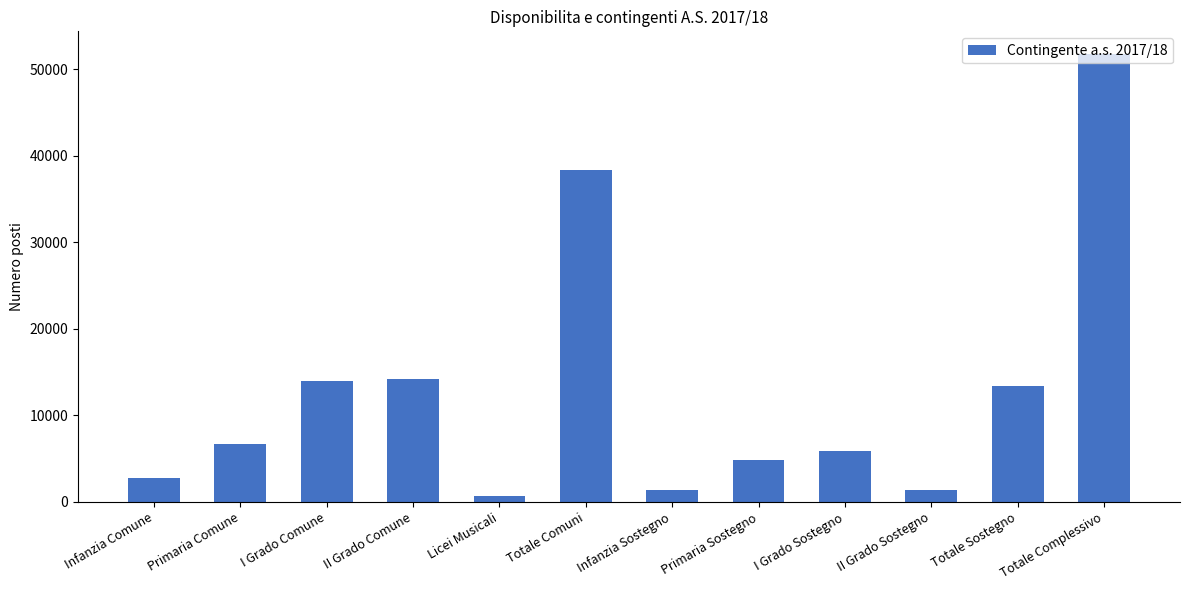

What is the greatest value displayed?

51773